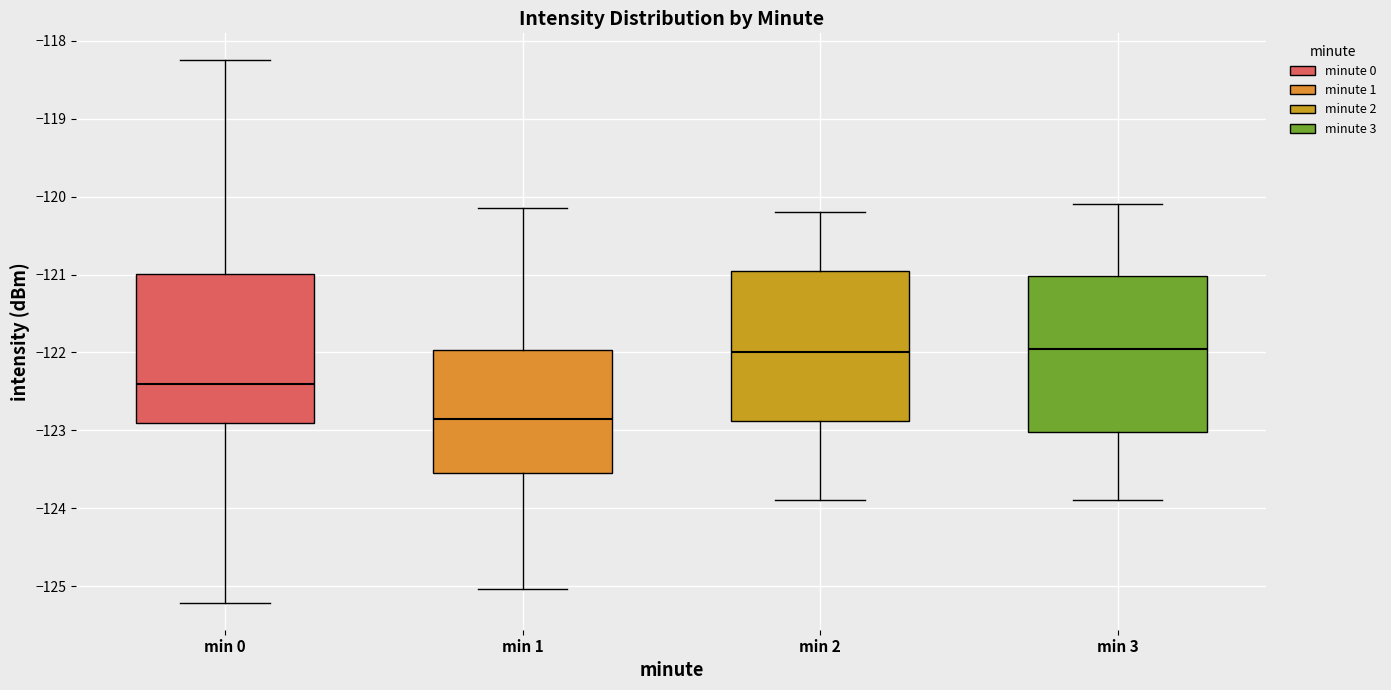

Reading left to right, read every box against the y-axis: the position of its median line, the range the box covers, and the ends of its whiskers. The values are not printed on the chart, so give them approximately, as read against the axis.

min 0: median -122.4, box -122.9 to -121.0, whiskers -125.2 to -118.3
min 1: median -122.8, box -123.5 to -122.0, whiskers -125.0 to -120.1
min 2: median -122.0, box -122.9 to -120.9, whiskers -123.9 to -120.2
min 3: median -121.9, box -123.0 to -121.0, whiskers -123.9 to -120.1